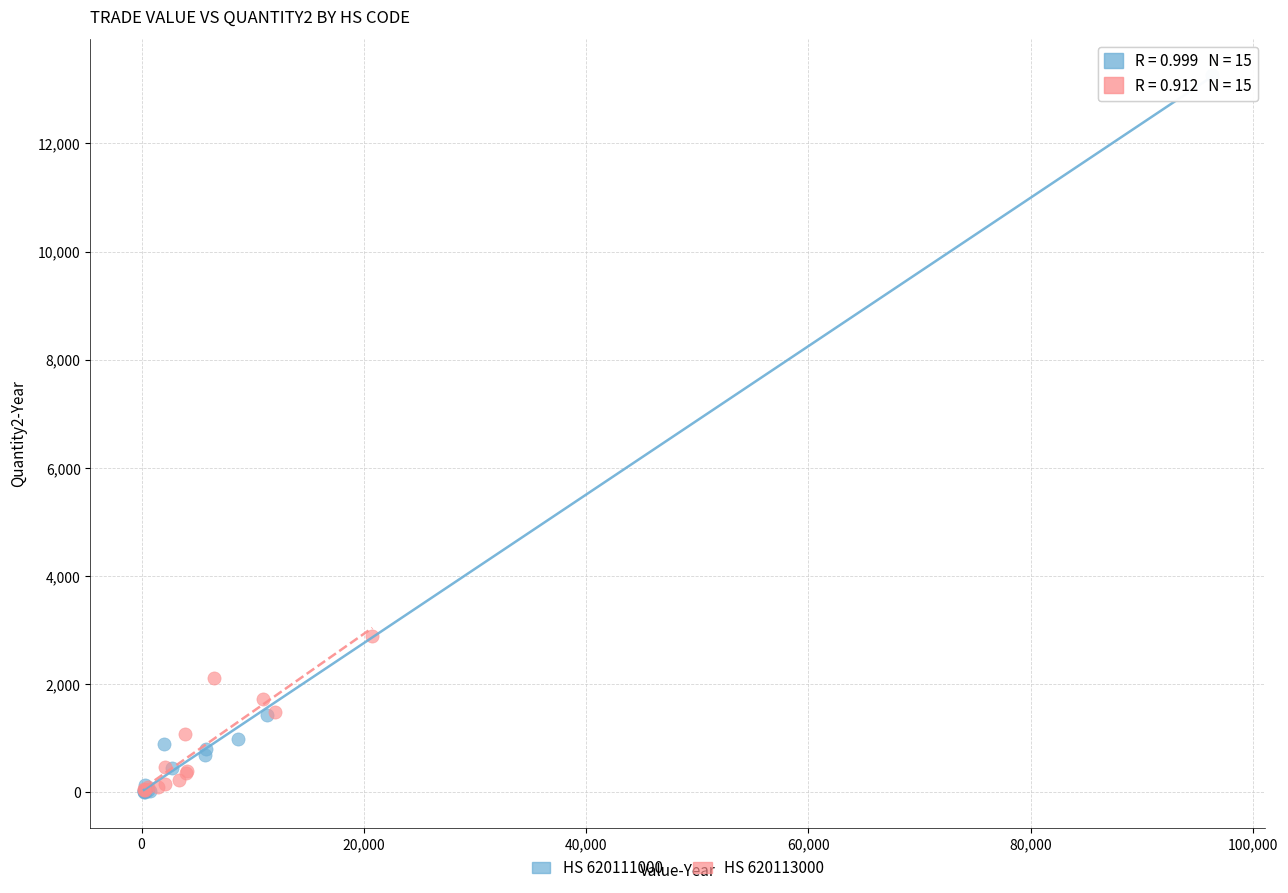

Which series reaches the maximum Y coordinate?

HS 620111000